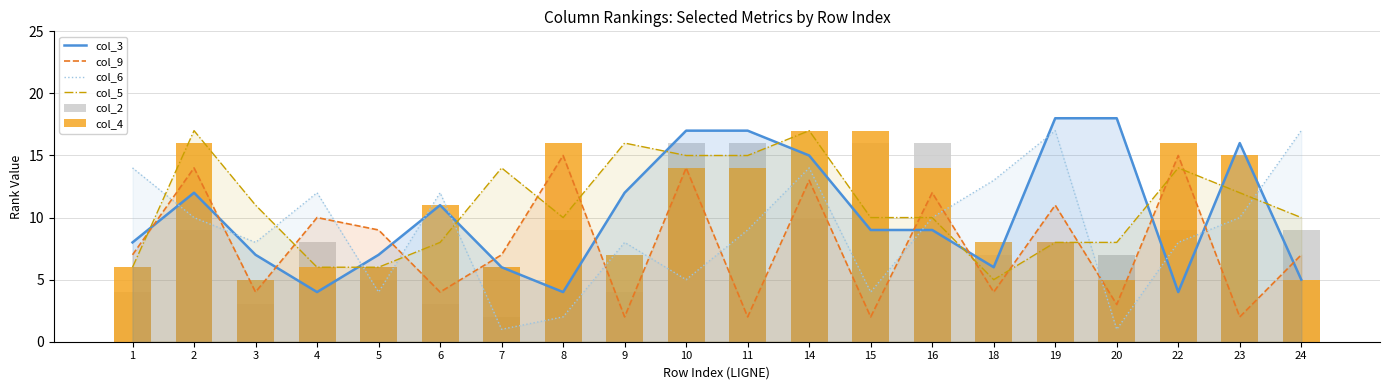

What is the spread (max minus min) of values at 5?

5